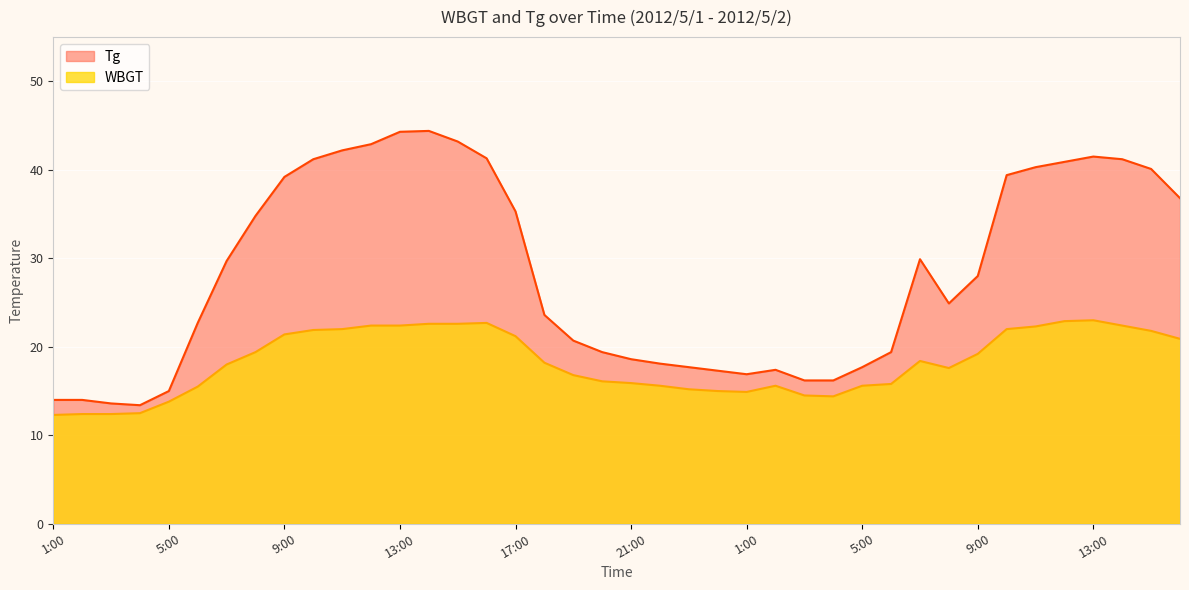

At which label does Tg first exceed 28?

7:00